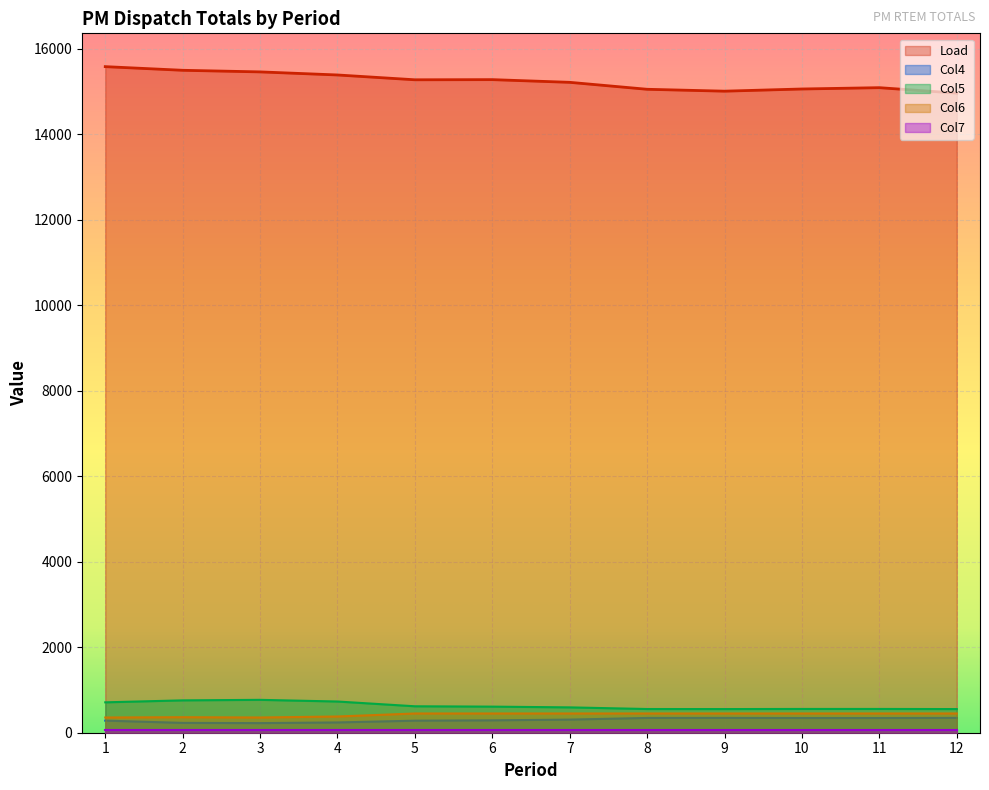

True or false: Col5 and Load intersect in this chart.

False